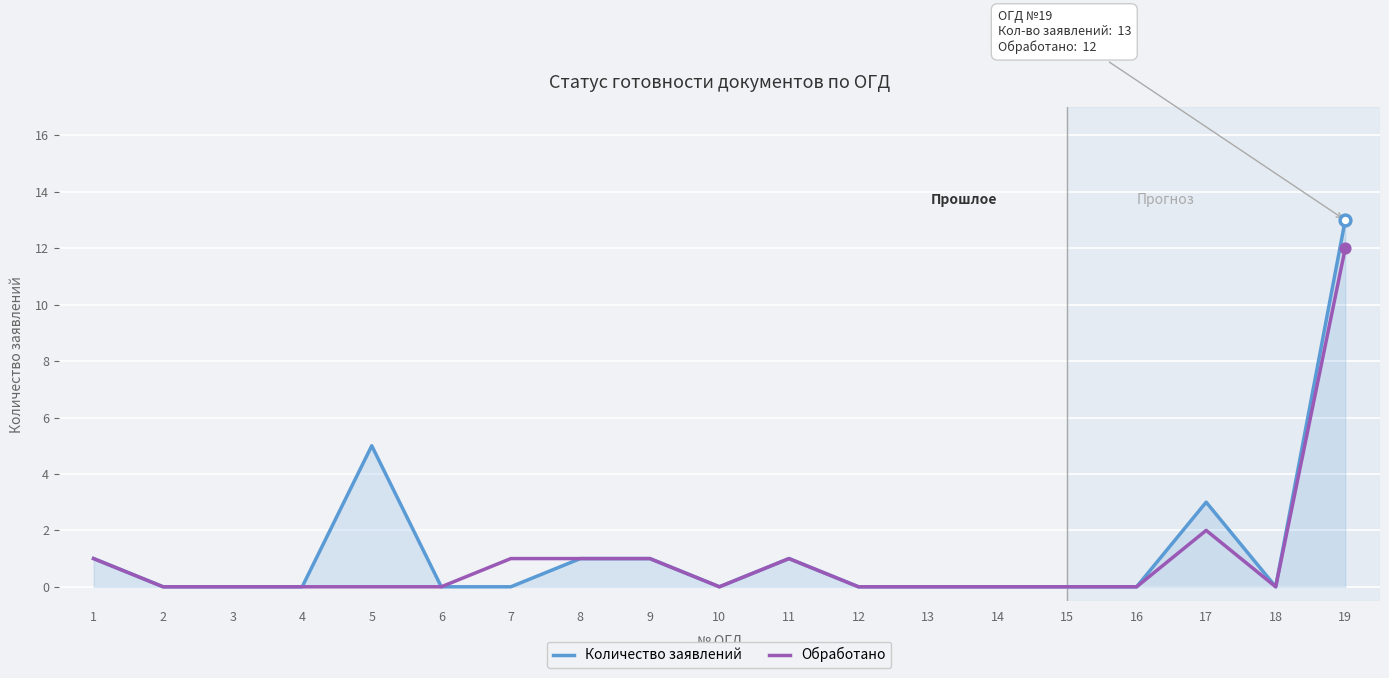

What are all the series names shown in the legend?

Количество заявлений, Обработано